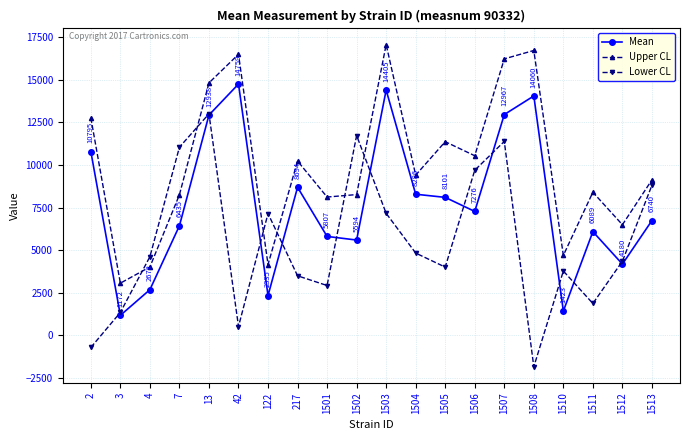

The value of Lower CL at 122 is 10746.6. True or false?

False